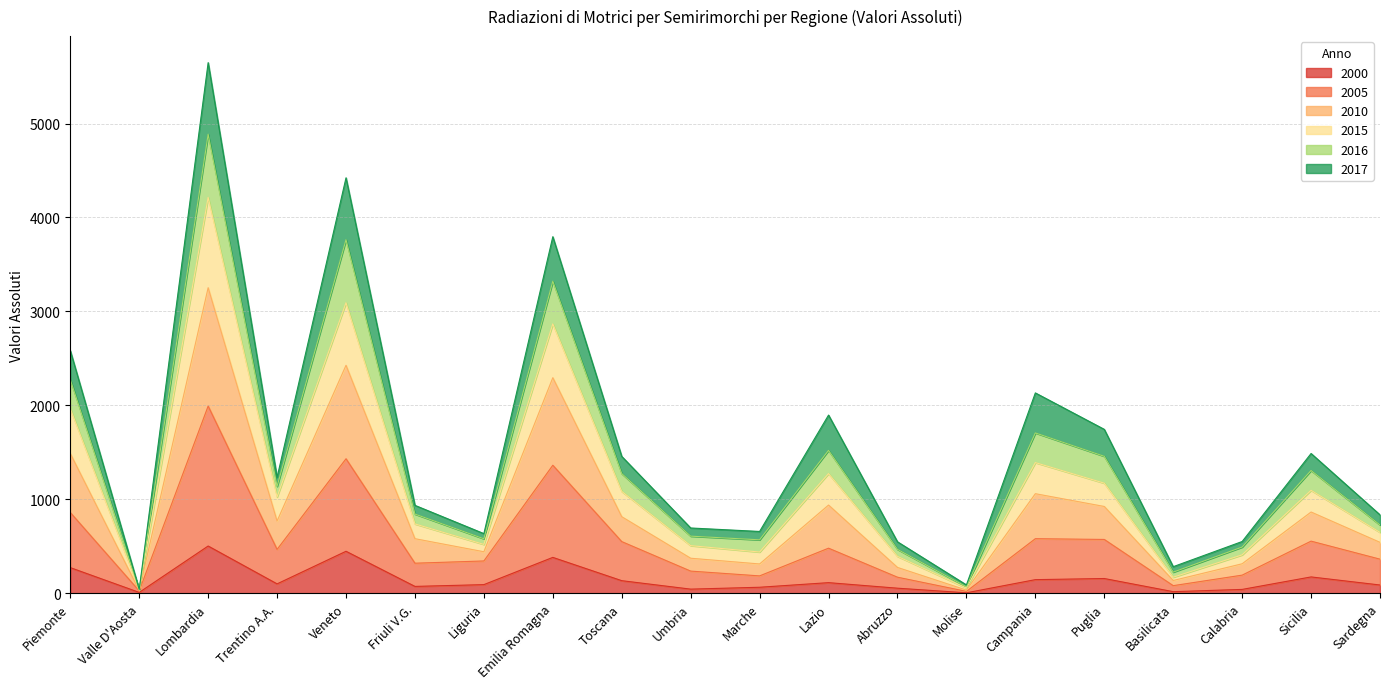

True or false: 2015 has more than 1 interior local peaks.

True